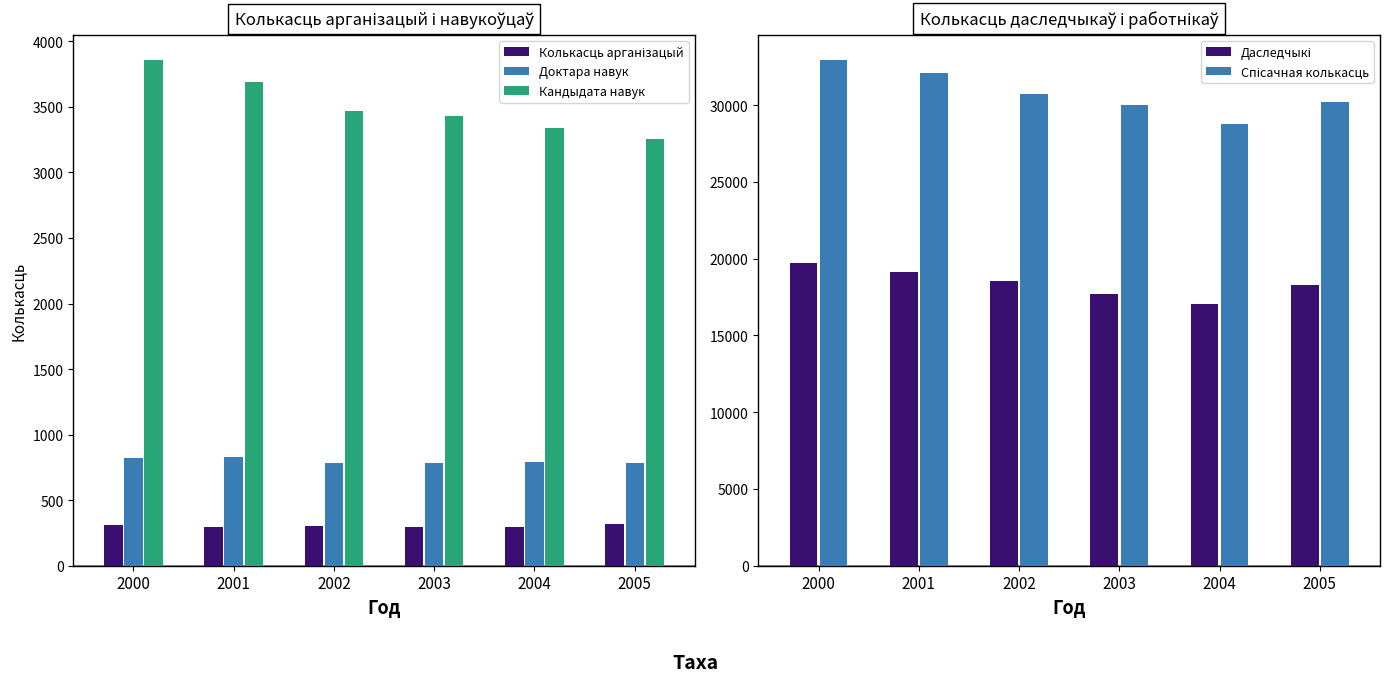

At which label does Даследчыкі reach its minimum?

2004